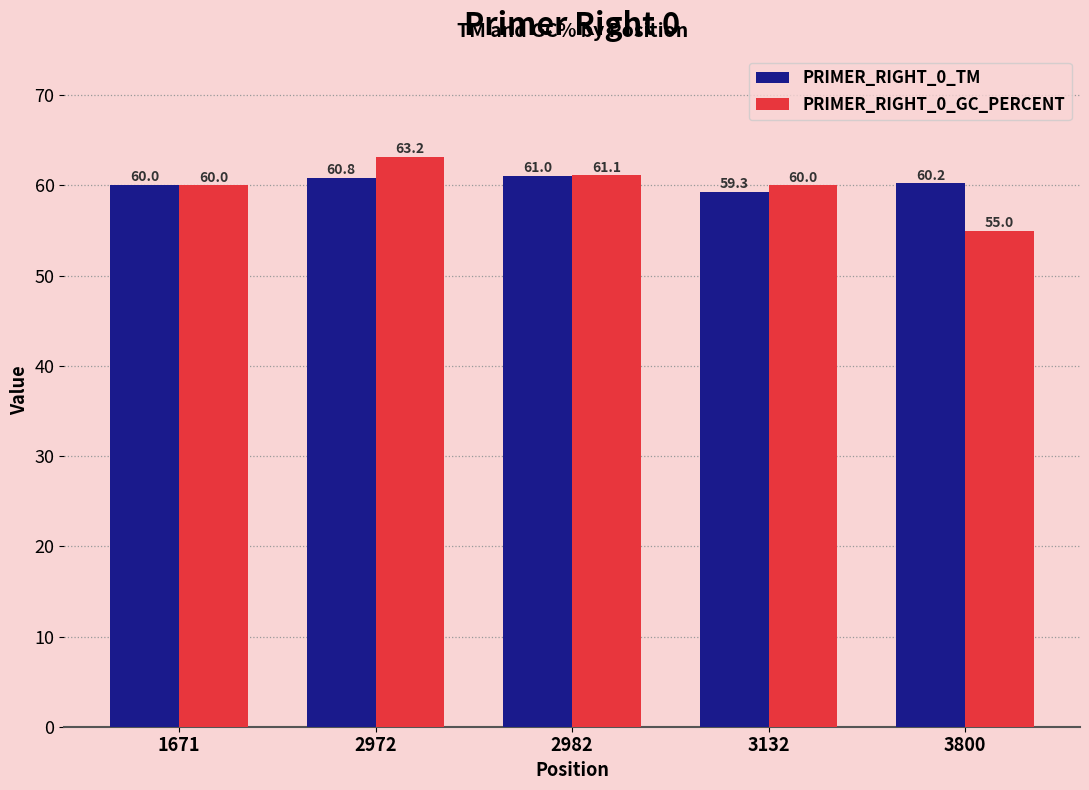

The value of PRIMER_RIGHT_0_GC_PERCENT at 1671 is 60.0. True or false?

True